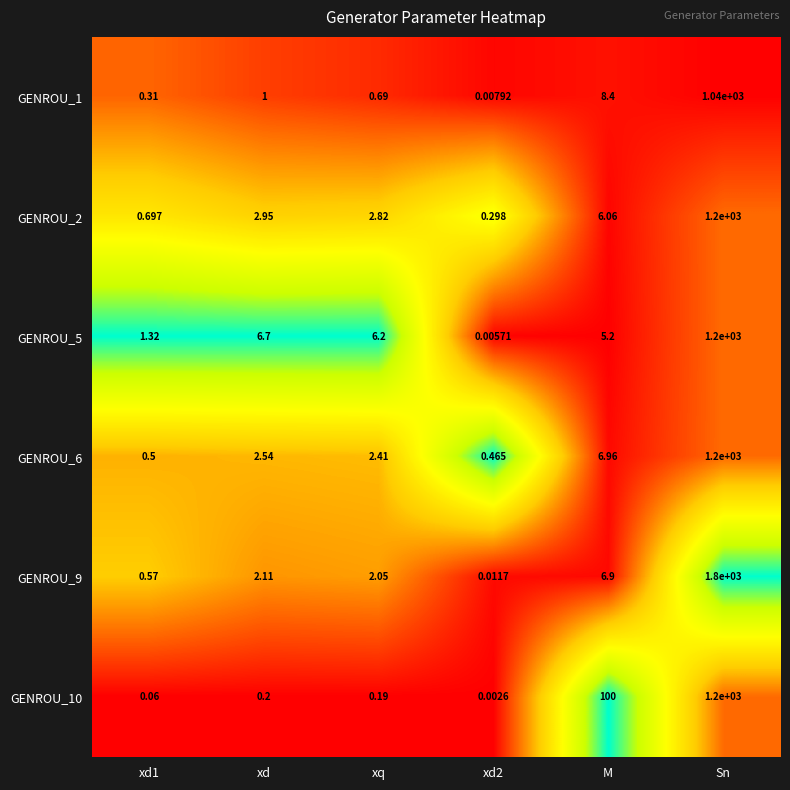

Which series has the largest total across all categories?

GENROU_9